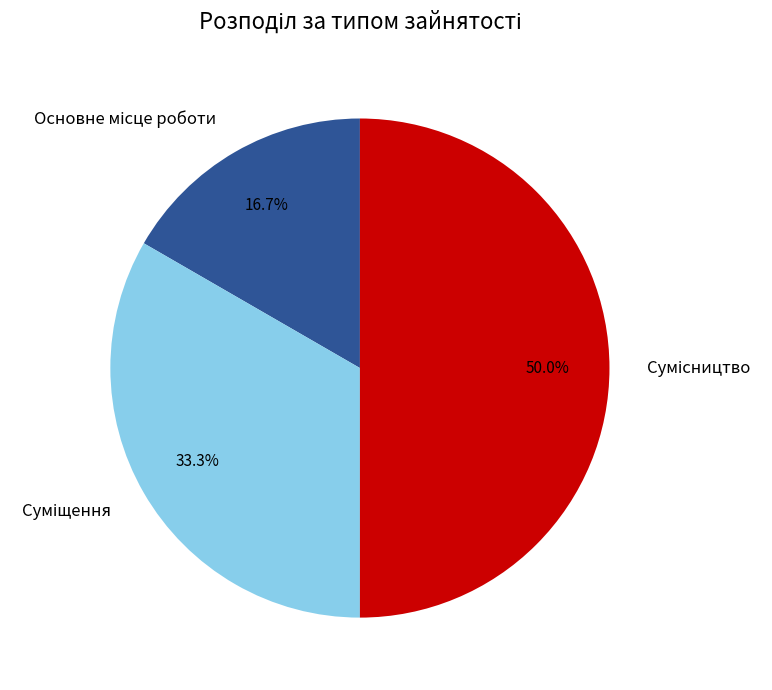

How many segments does this pie chart have?

3